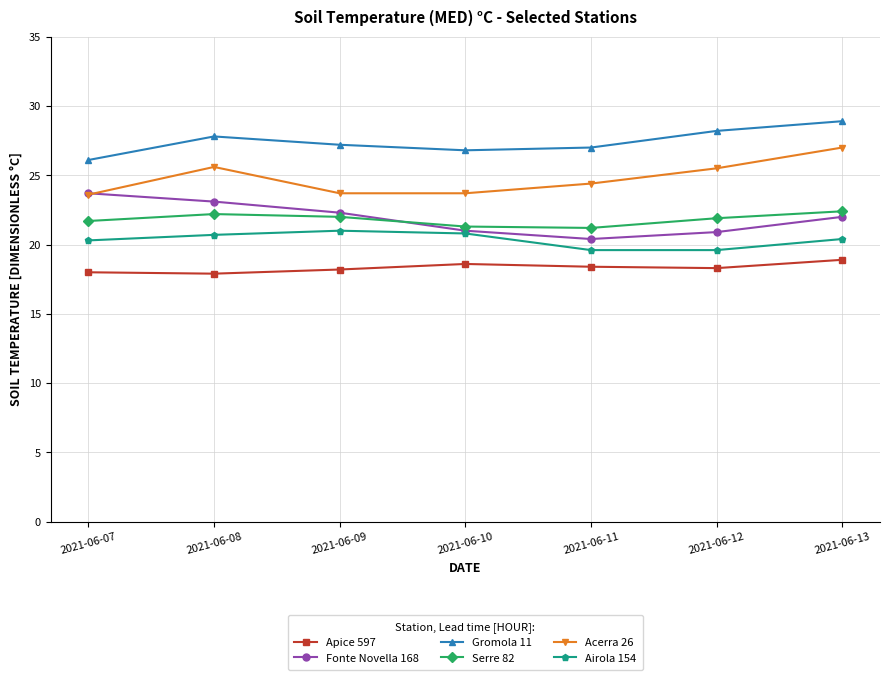

What is the value of the Apice 597 point at the 2nd from the left?

17.9